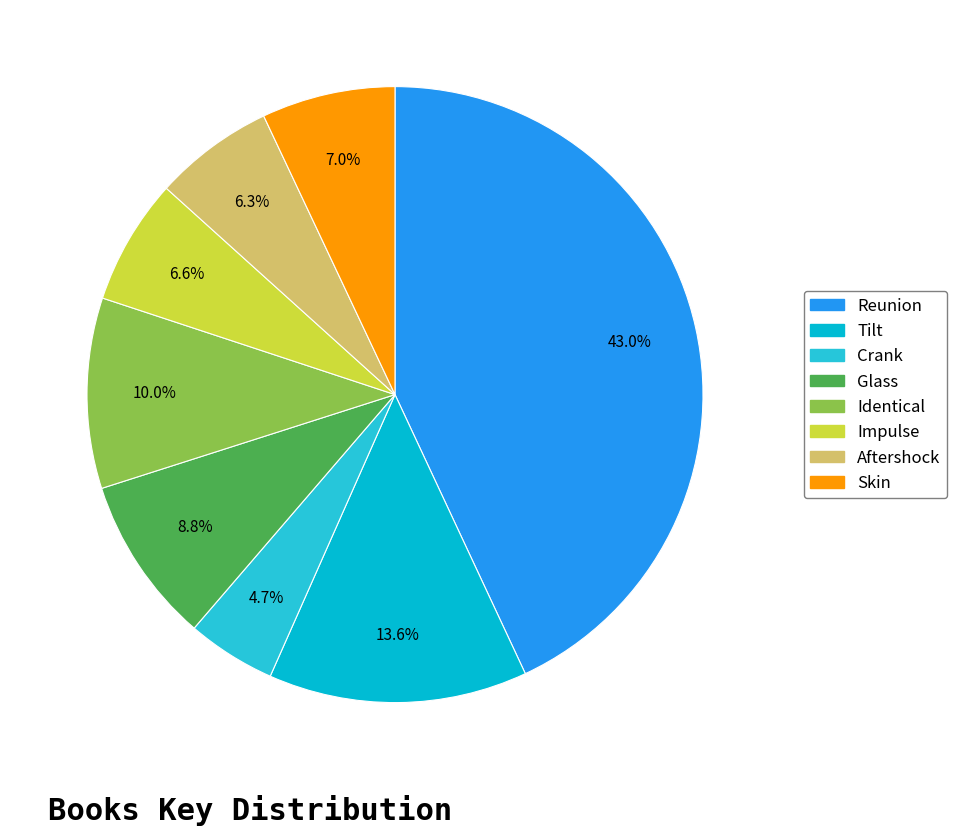

To the nearest percent, what is the combined percentage of Reunion and Identical?

53%